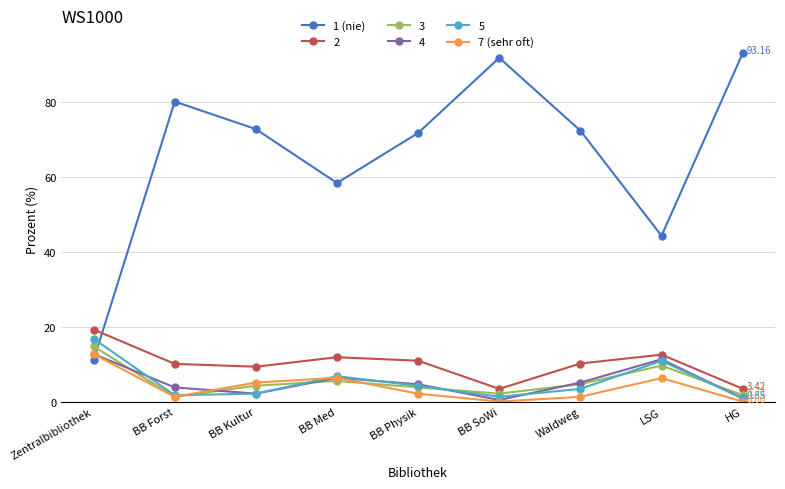

Which series has the largest total across all categories?

1 (nie)